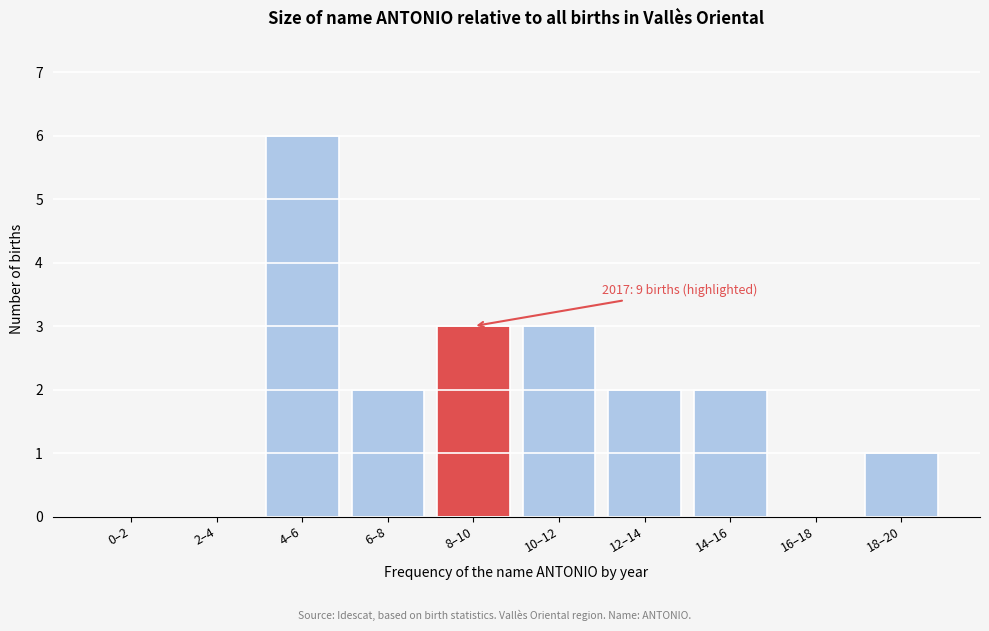

Reading left to right, extract all data points from this chart.

0–2=0	2–4=0	4–6=6	6–8=2	8–10=3	10–12=3	12–14=2	14–16=2	16–18=0	18–20=1